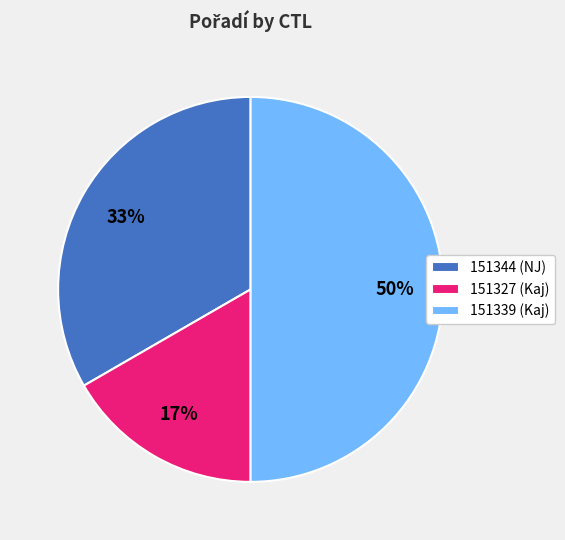

Does 151344 (NJ) account for over 50% of the chart?

No